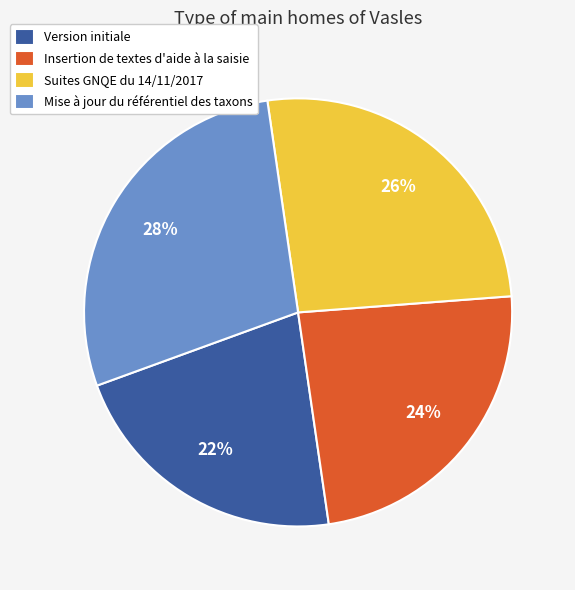

Approximately how many times larger is the value at Mise à jour du référentiel des taxons compared to Version initiale?

1.3